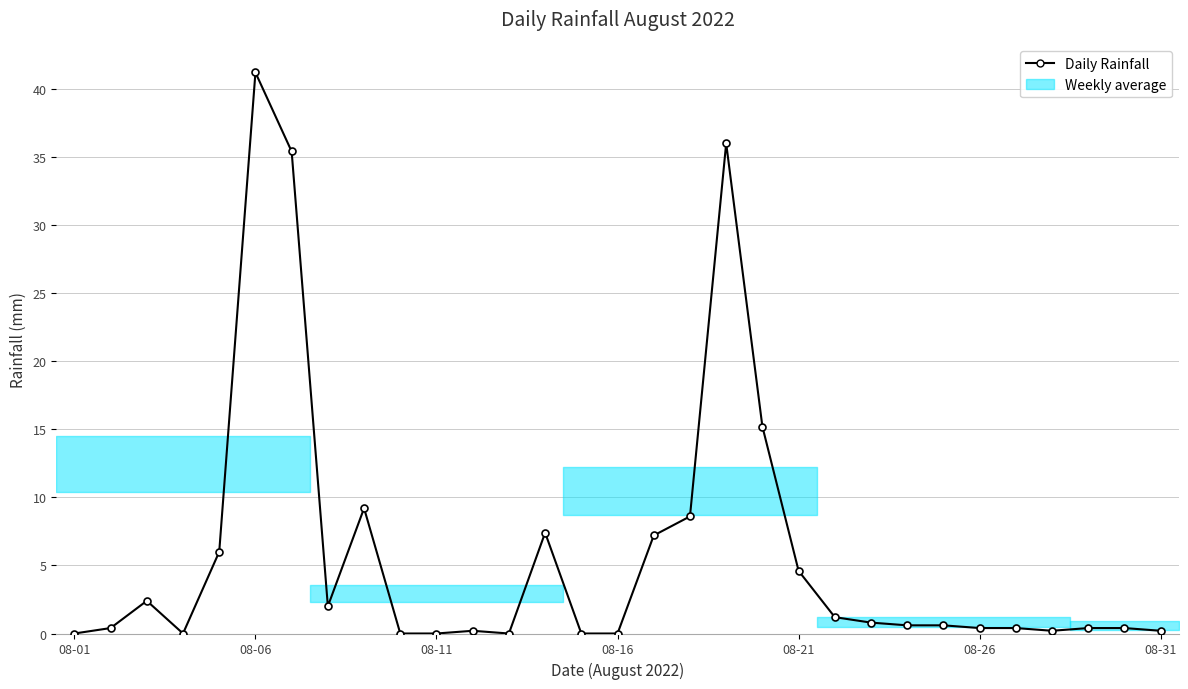

How many series are shown in this chart?

1